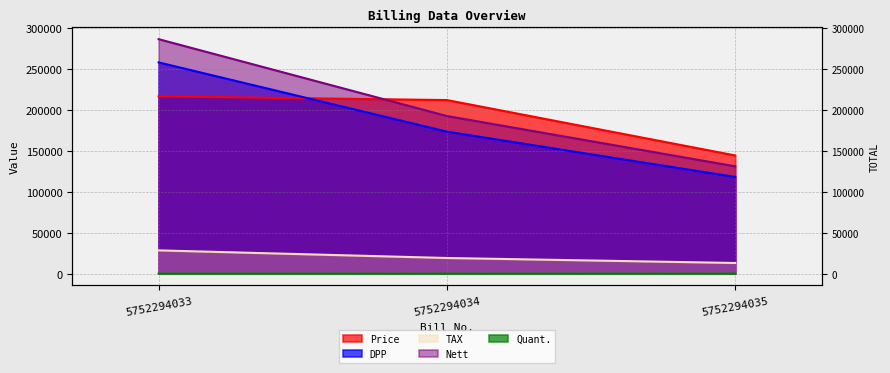

Is the value of Nett at 5752294034 greater than the value of TAX at 5752294035?

Yes